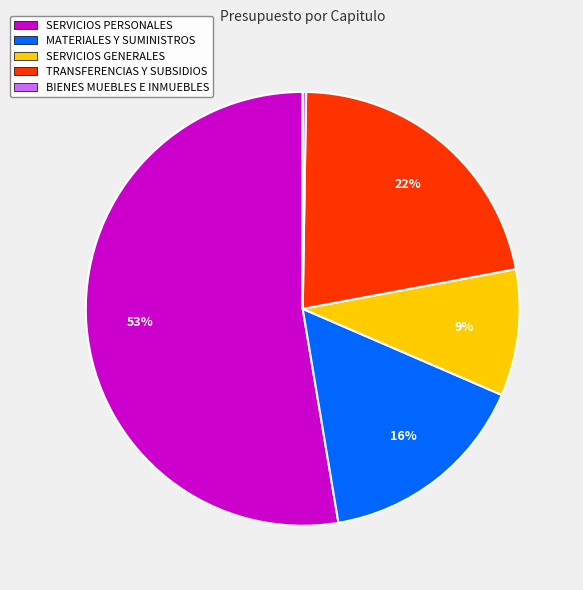

To the nearest percent, what is the average slice percentage?

20%